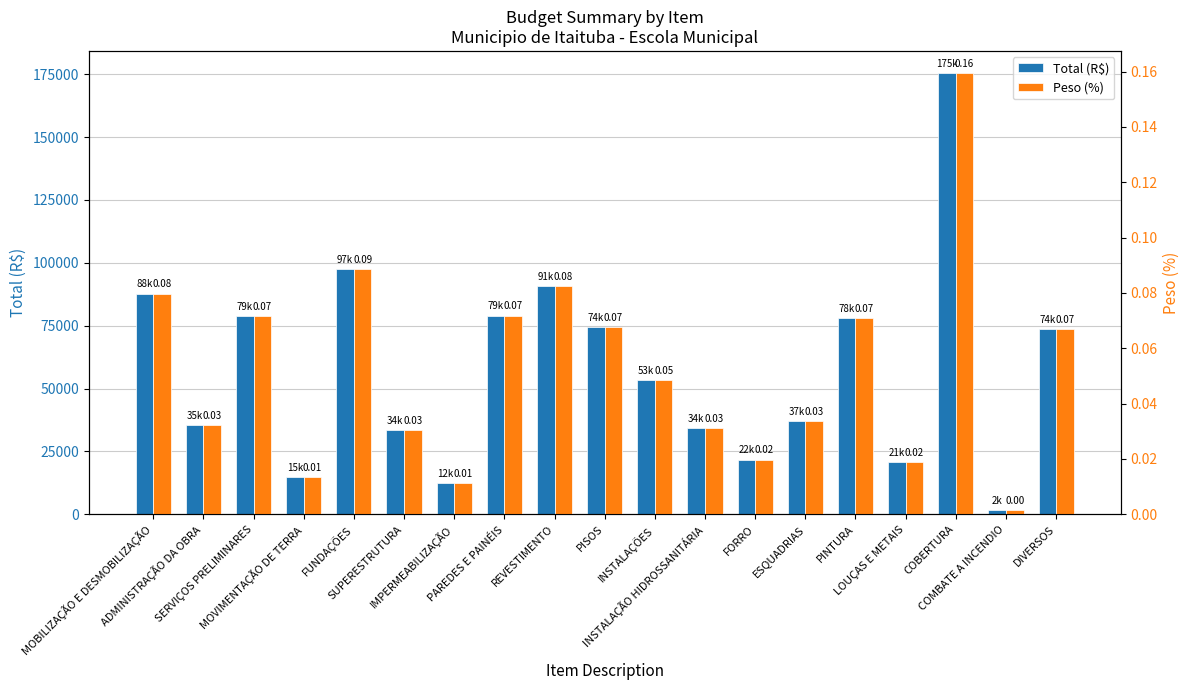

The value of Total (R$) at PAREDES E PAINÉIS is 19612.5. True or false?

False